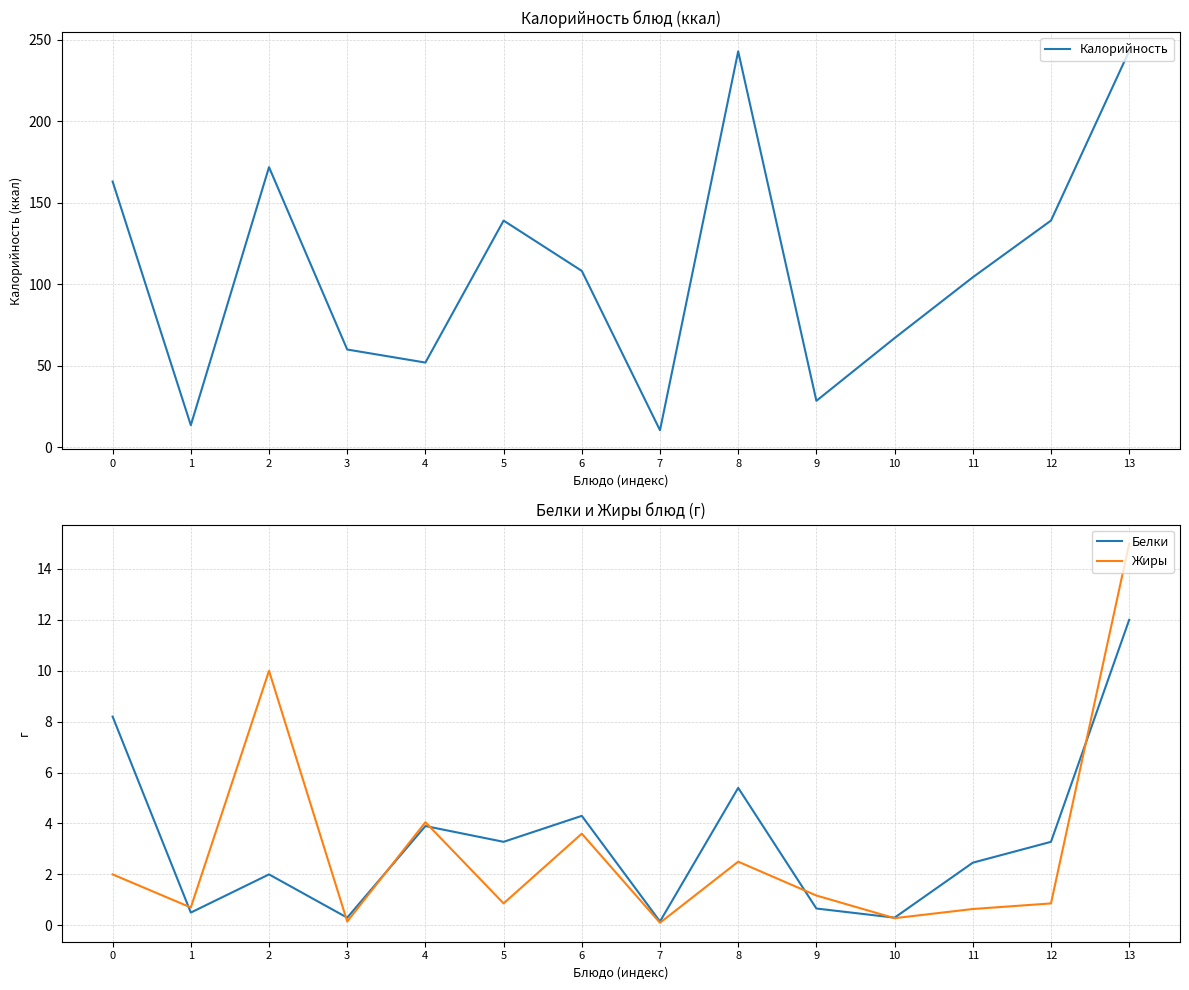

At how many categories does at least one series exceed 35?

11